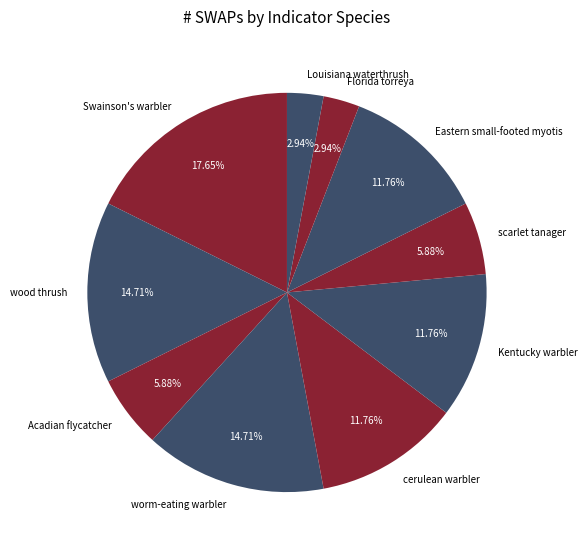

Combined, do Louisiana waterthrush and worm-eating warbler account for over 50%?

No